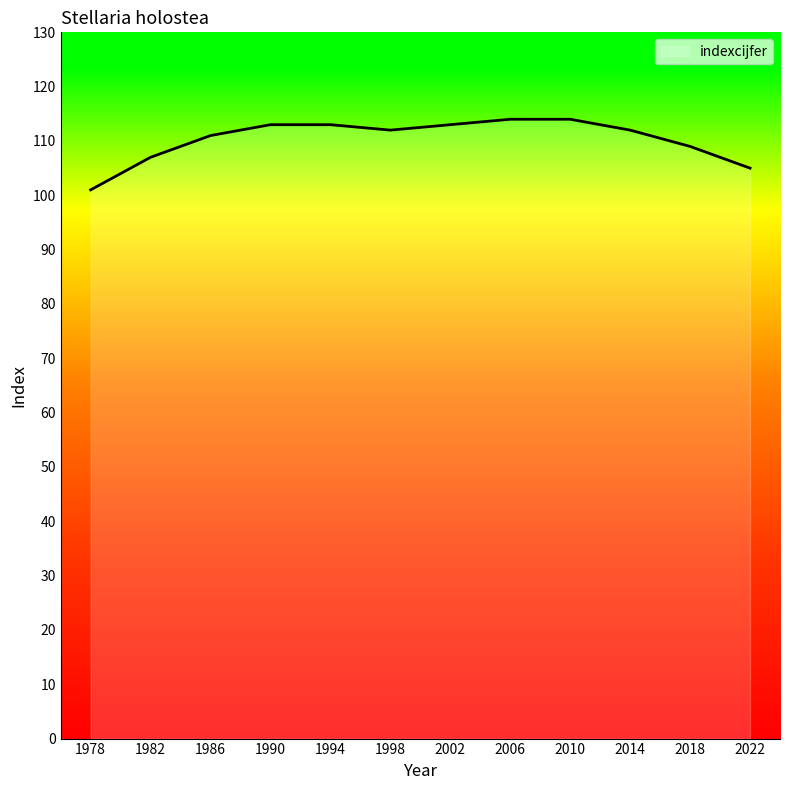

Reading left to right, extract all data points from this chart.

101	107	111	113	113	112	113	114	114	112	109	105